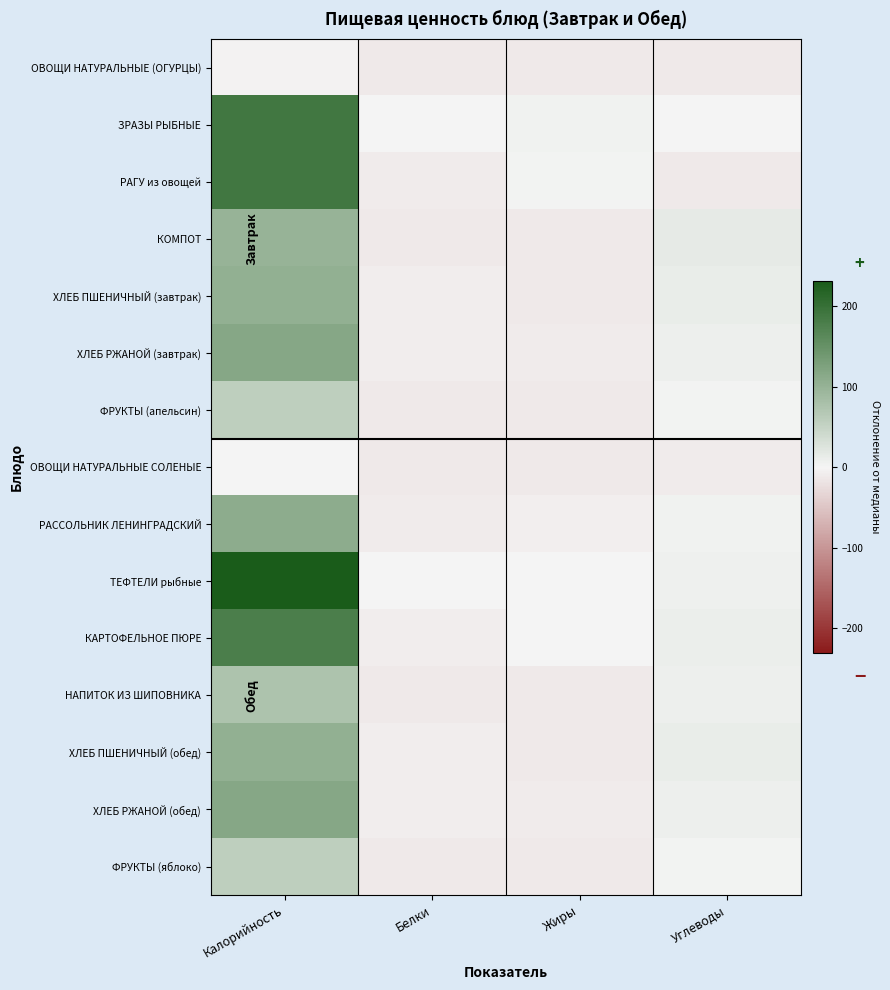

Which series changed the most between Калорийность and Белки?

ТЕФТЕЛИ рыбные